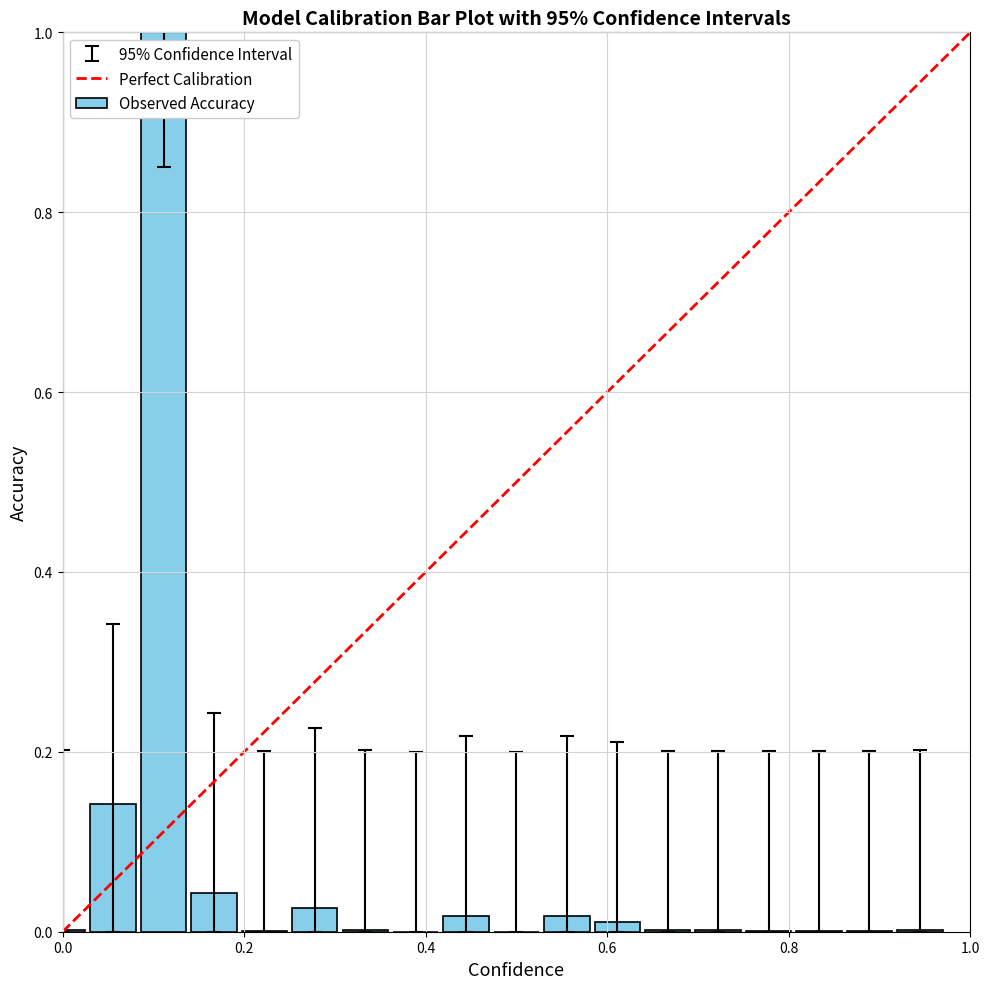

Reading left to right, list all the values displayed in this chart.

0.0	0.1	1.0	0.0	0.0	0.0	0.0	0.0	0.0	0.0	0.0	0.0	0.0	0.0	0.0	0.0	0.0	0.0